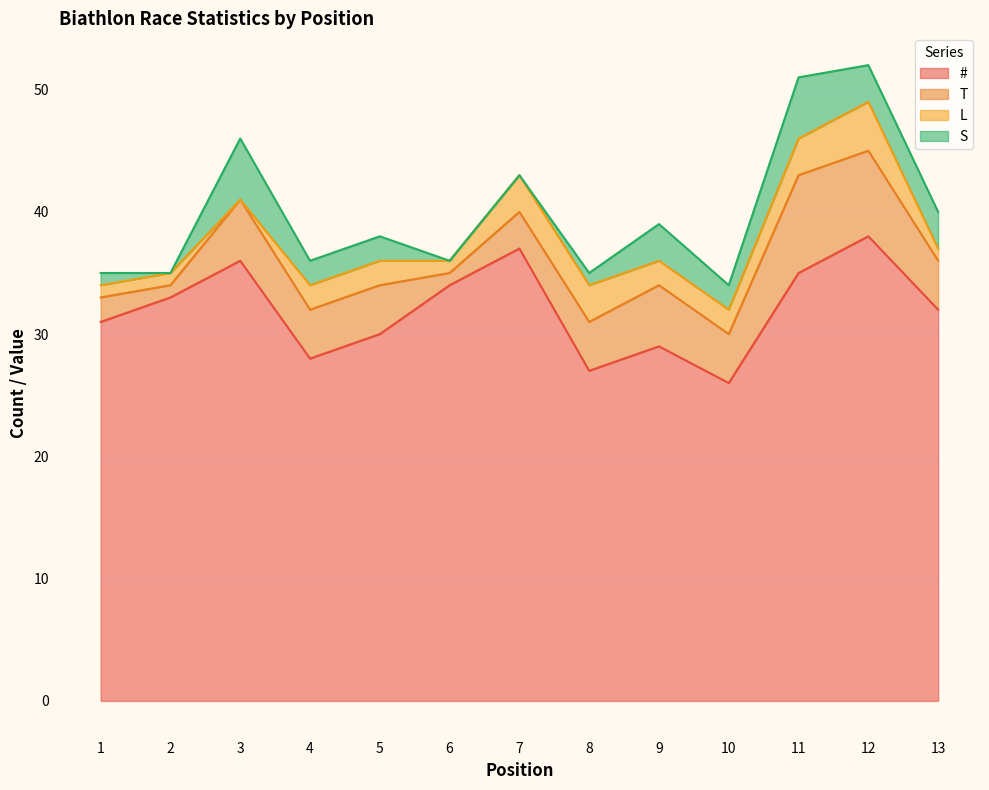

How many lines are shown in the chart?

4